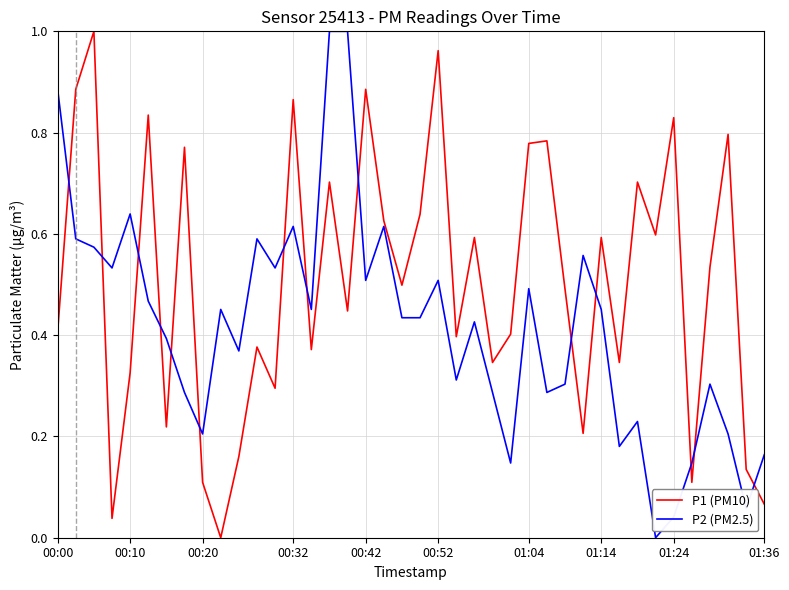

Which series has the largest total across all categories?

P1 (PM10)